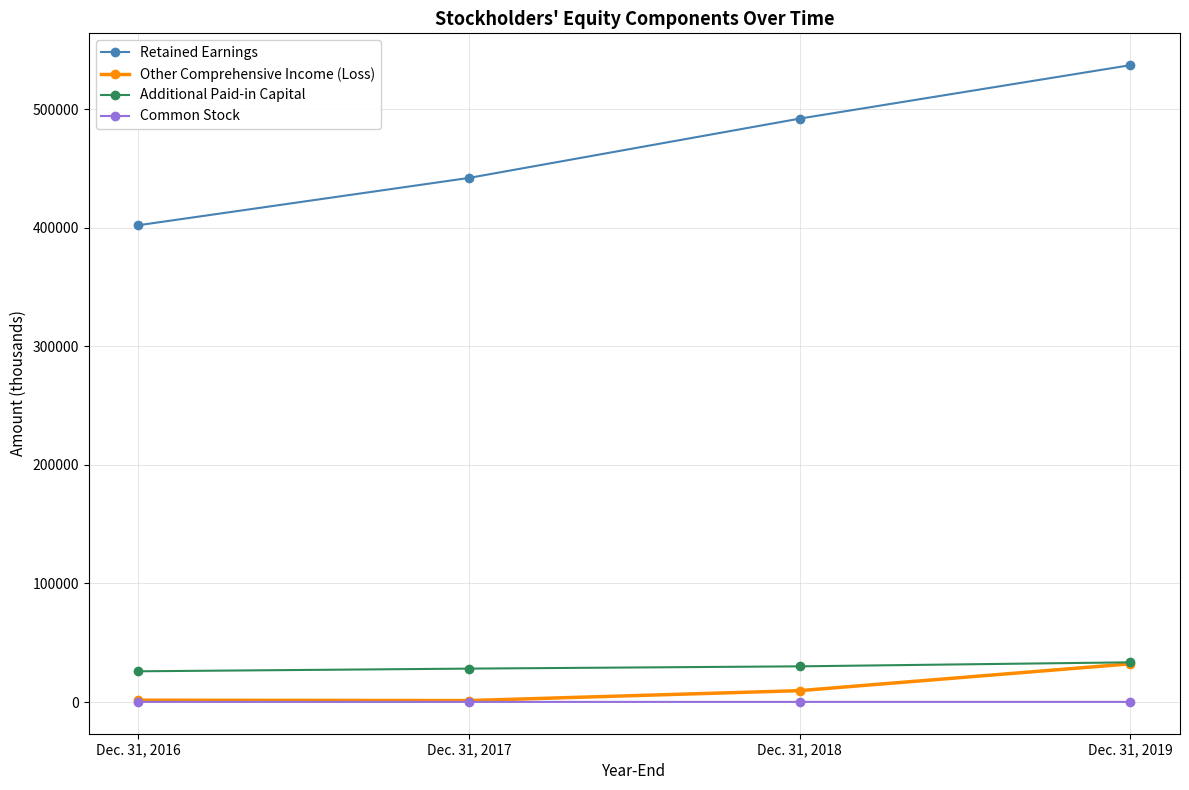

True or false: Common Stock and Additional Paid-in Capital cross at least once.

False